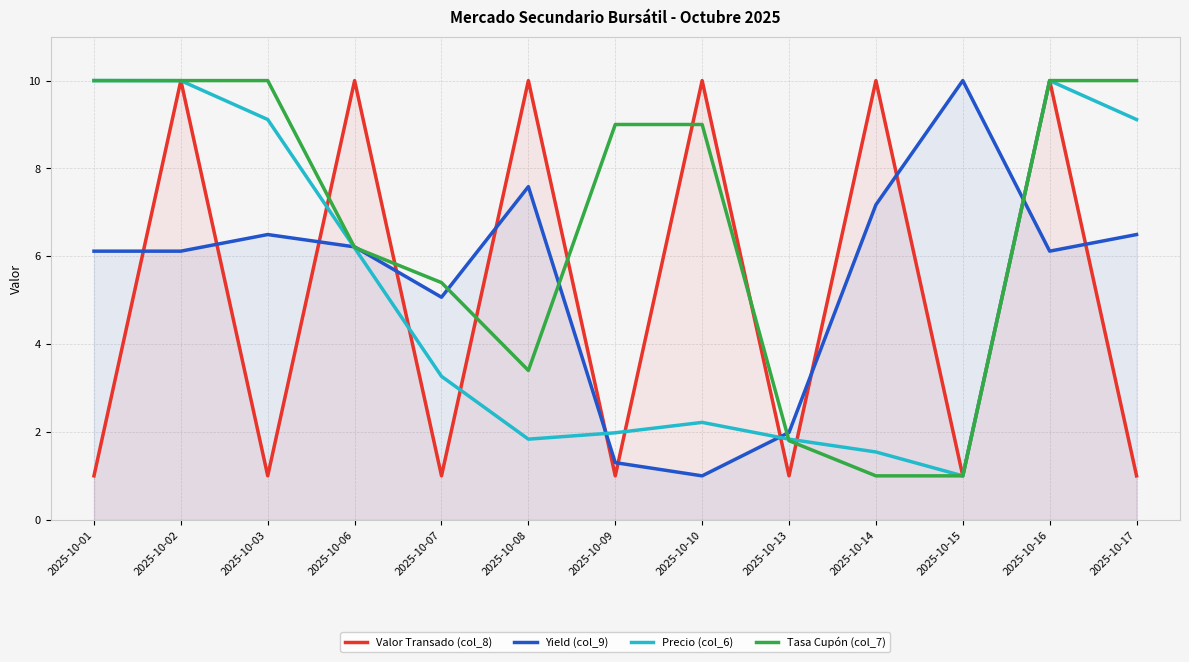

Rank the series at 2025-10-13 from lowest to highest value.

Valor Transado (col_8), Tasa Cupón (col_7), Precio (col_6), Yield (col_9)